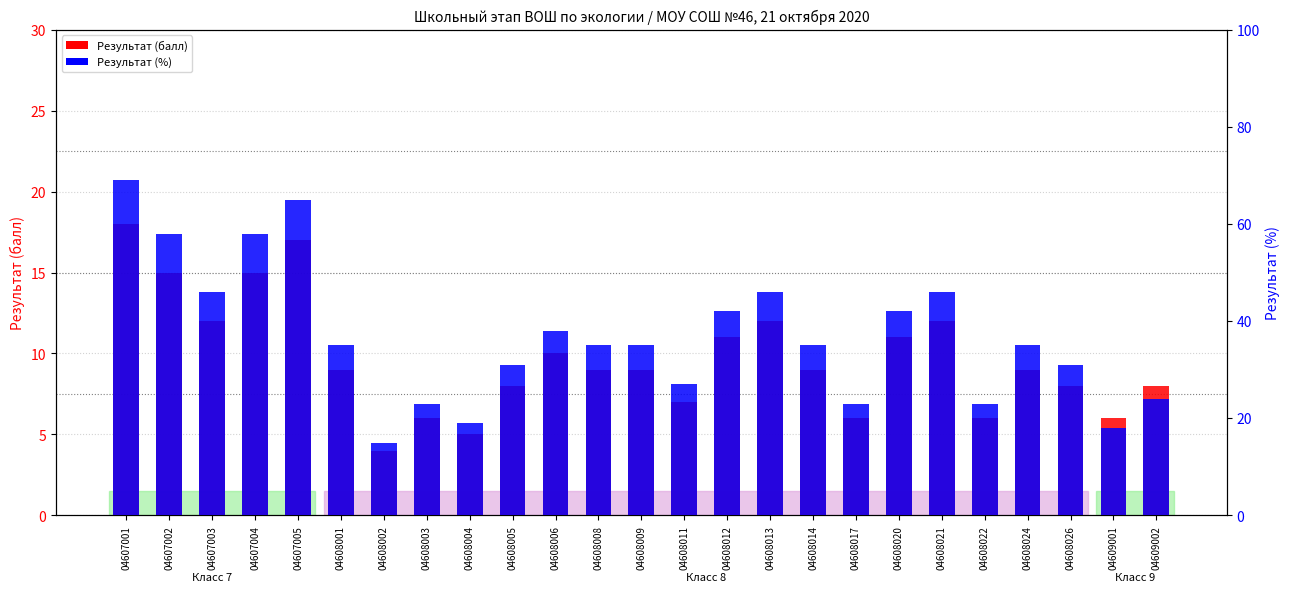

Which category has the lowest value across all series?

04608002